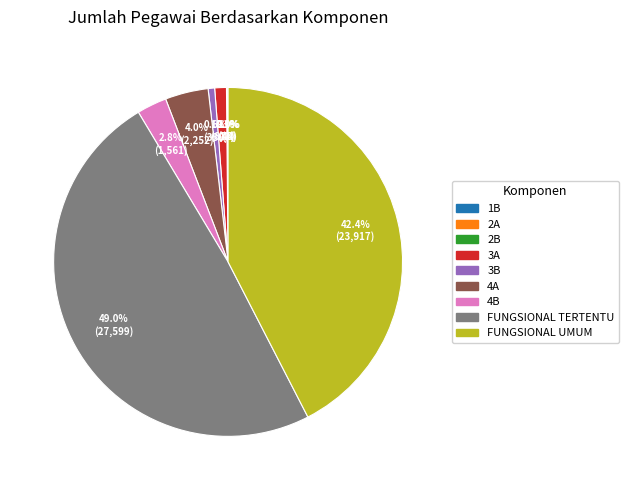

Which category has the biggest portion of the pie?

FUNGSIONAL TERTENTU